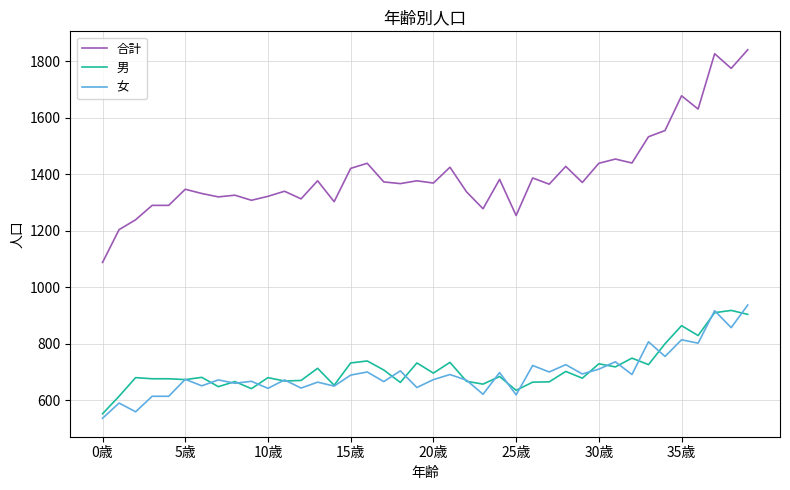

Does the chart display data point markers on the line(s)?

No